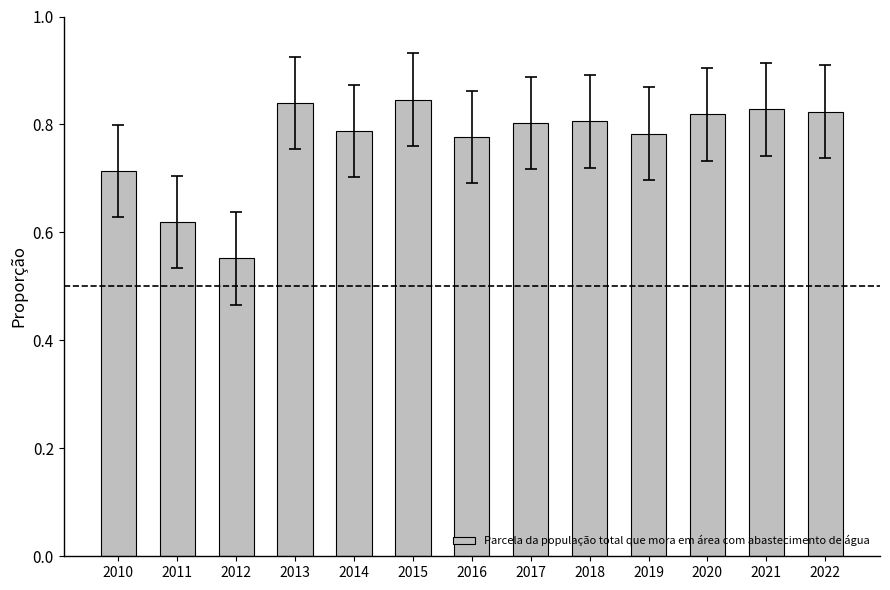

How many values are between 0 and 1?

13